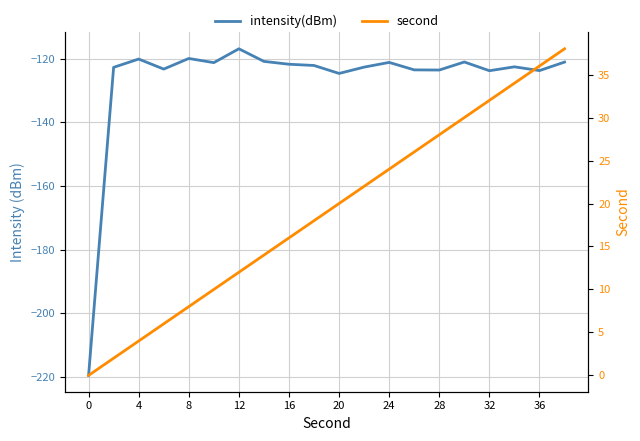

How many data points in intensity(dBm) are above -122?

9